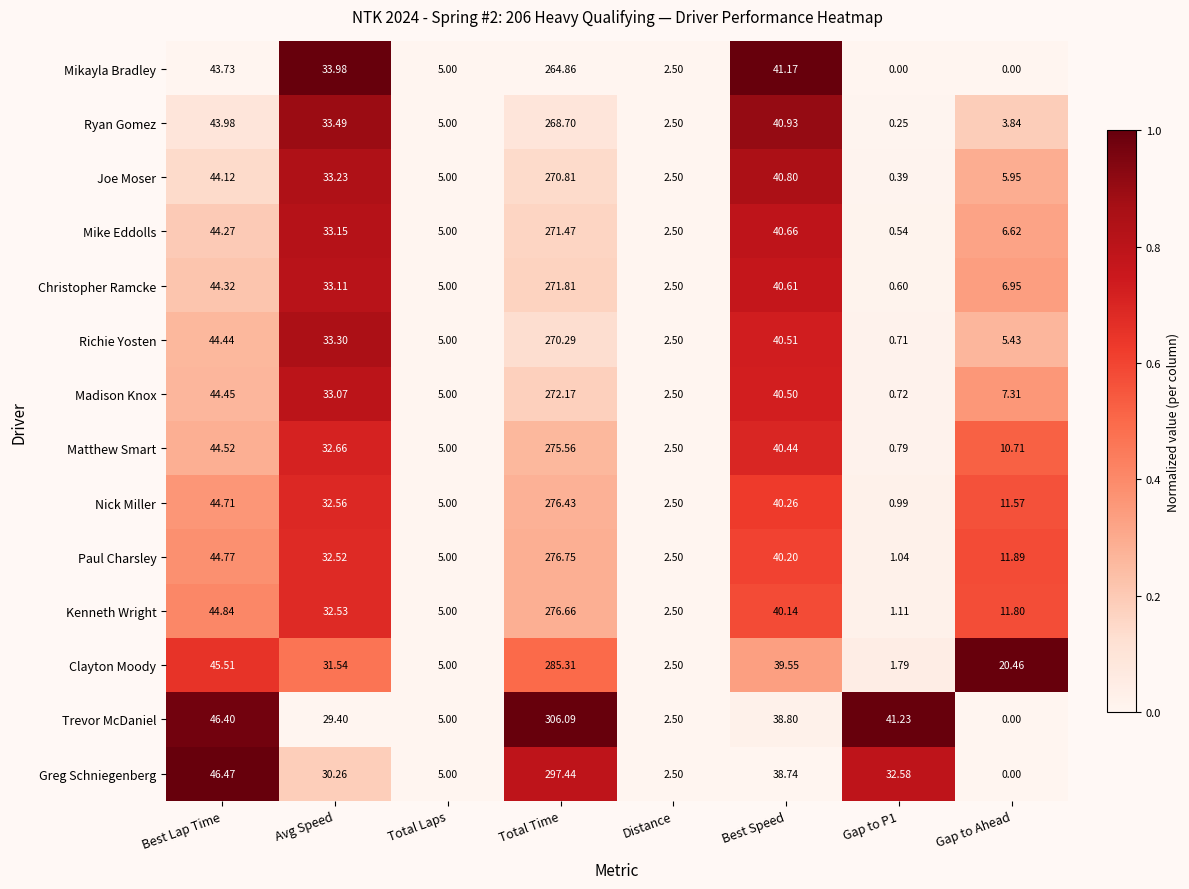

What is the total value across all series at Best Speed?

563.3